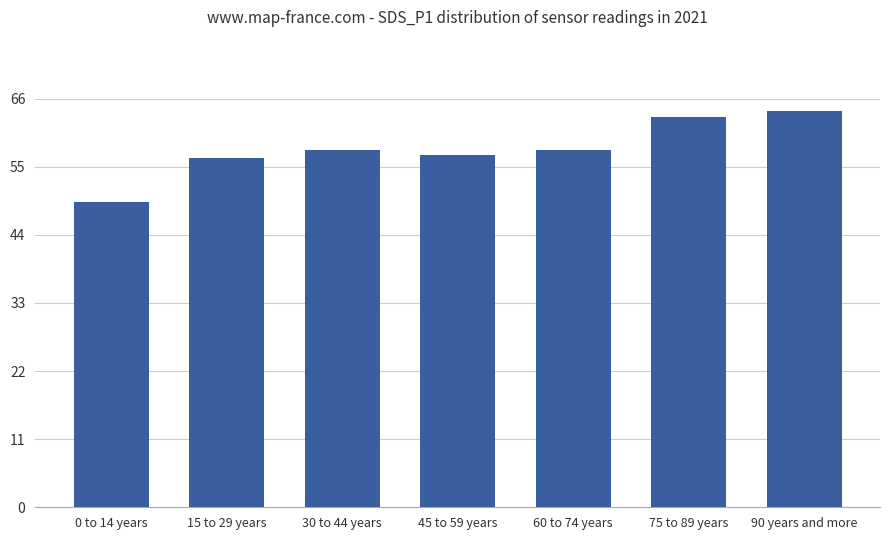

What position from the left is 45 to 59 years?

4